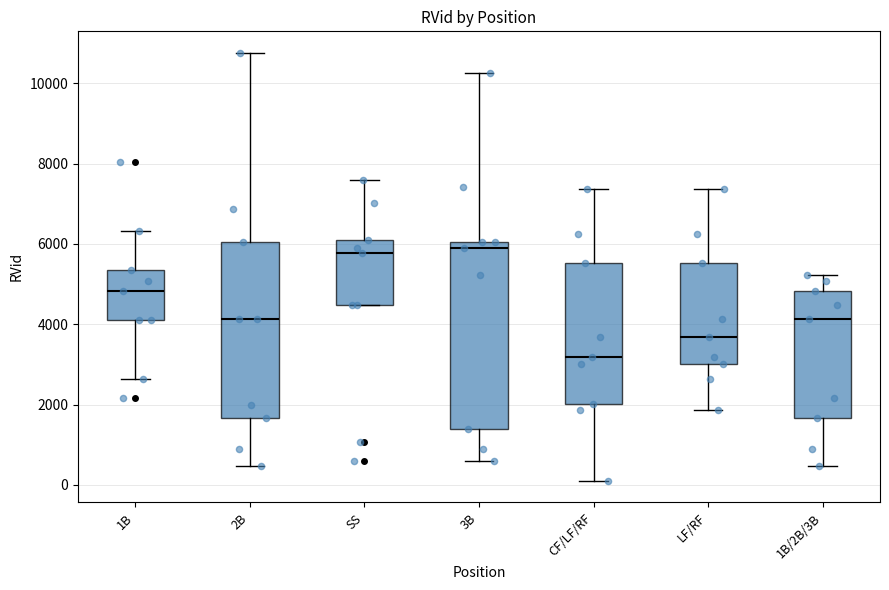

Reading left to right, transcribe this box plot: for each box, give where its median line is, the range the box spans, and where its two whiskers end, as read against the y-axis. The values are not printed on the chart, so give them approximately, as read against the axis.

1B: median 4800, box 4200 to 5400, whiskers 2600 to 6400
2B: median 4200, box 1600 to 6000, whiskers 400 to 10800
SS: median 5800, box 4400 to 6000, whiskers 4400 to 7600
3B: median 5800, box 1400 to 6000, whiskers 600 to 10200
CF/LF/RF: median 3200, box 2000 to 5600, whiskers 200 to 7400
LF/RF: median 3600, box 3000 to 5600, whiskers 1800 to 7400
1B/2B/3B: median 4200, box 1600 to 4800, whiskers 400 to 5200